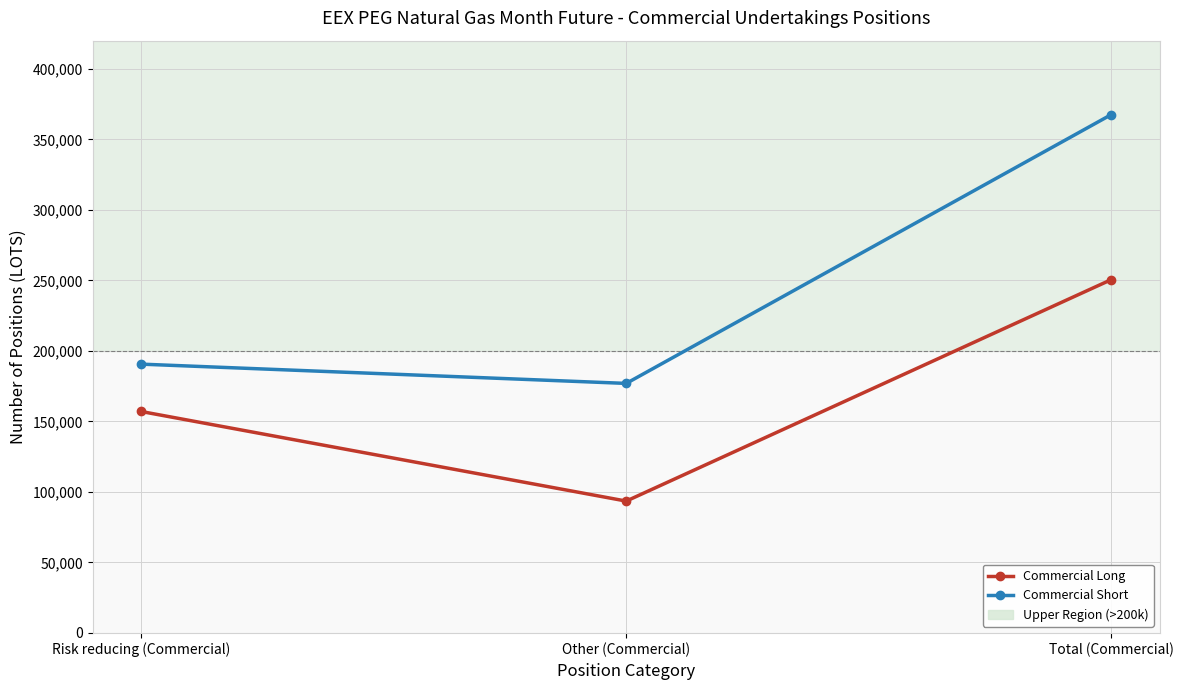

Where is Commercial Short nearest to the value 272279?

Risk reducing (Commercial)